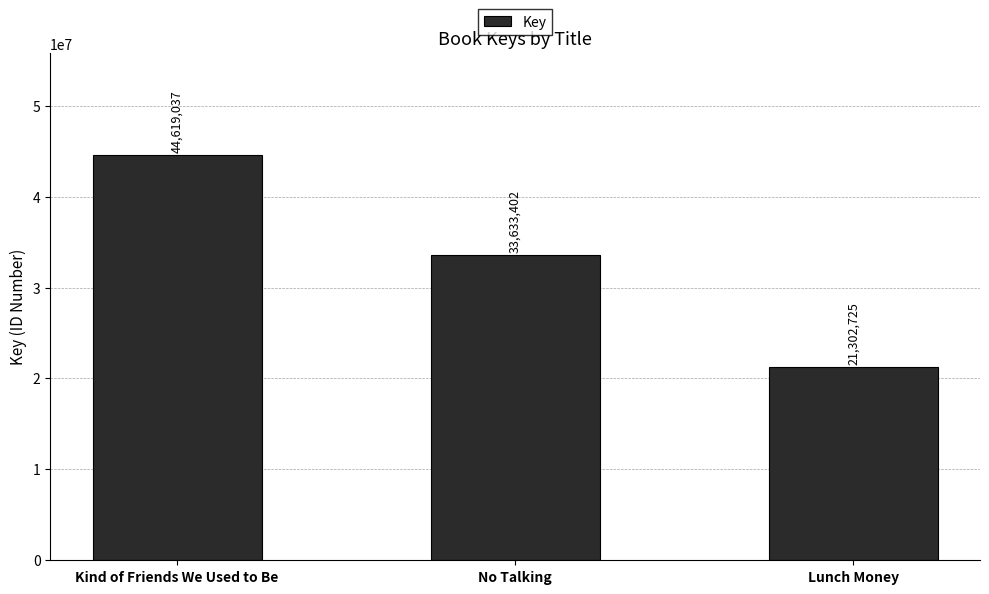

List the labels in order of value, smallest first.

Lunch Money, No Talking, Kind of Friends We Used to Be